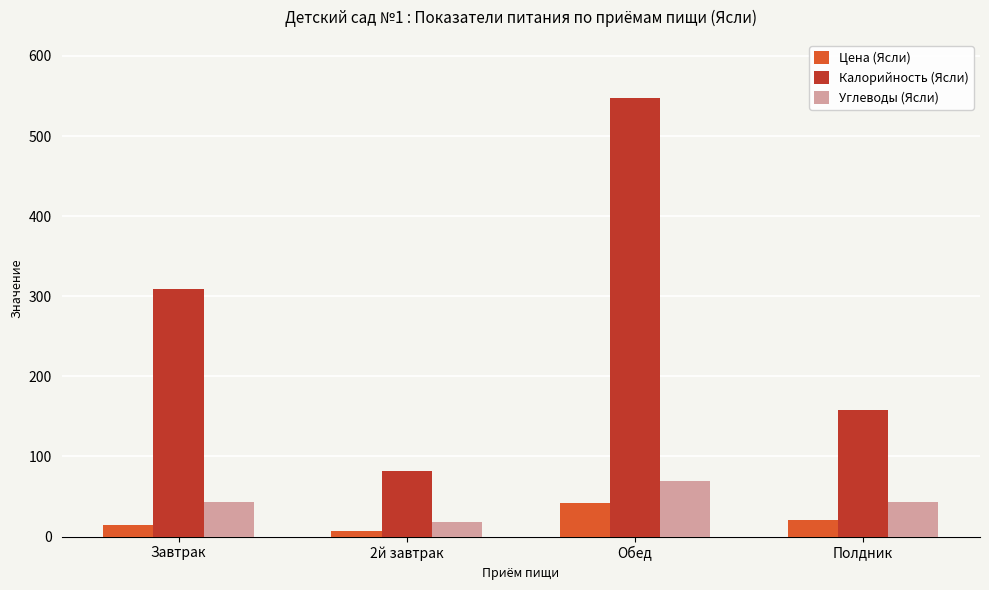

What value does the Цена (Ясли) series have at Завтрак?

14.0